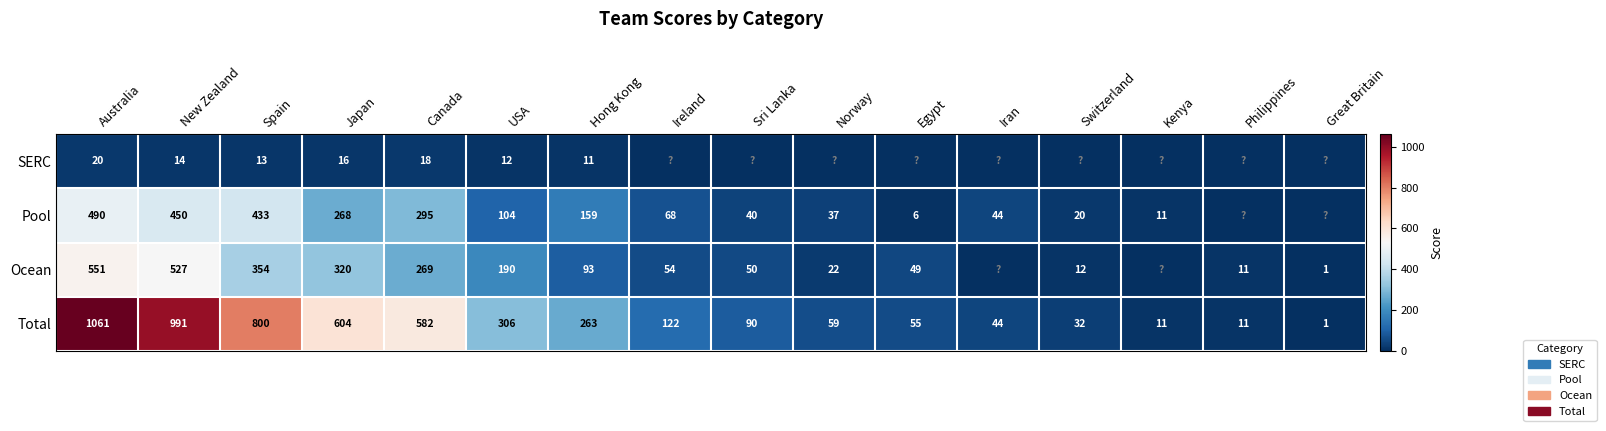

What is the difference between the Pool values at Norway and Kenya?

26